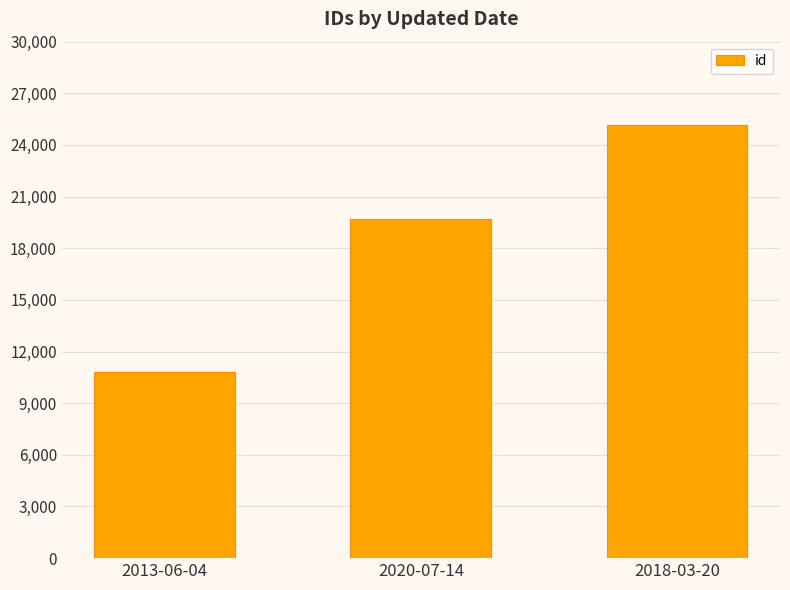

What value does the data have at 2018-03-20?

25155